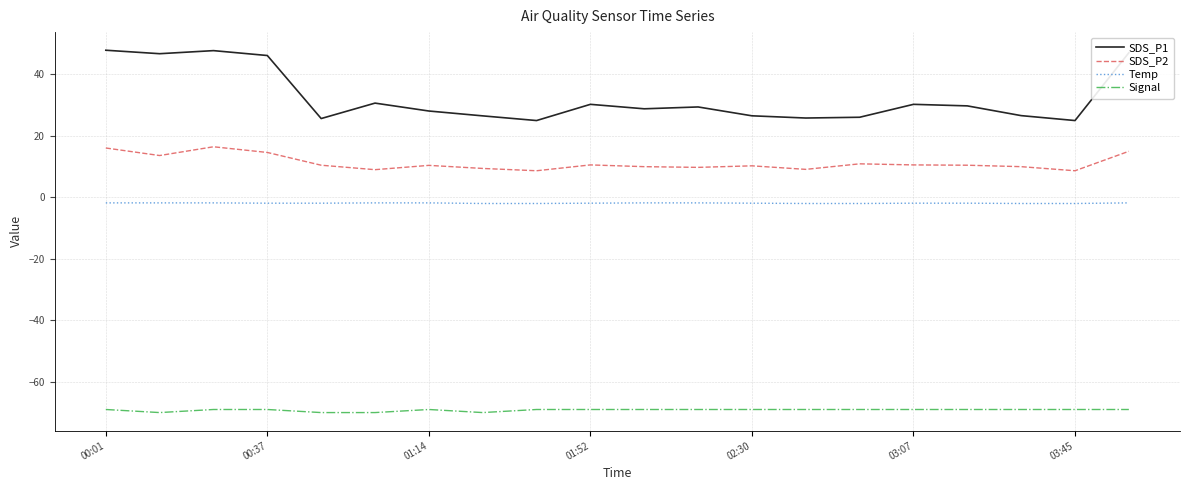

Which series has the largest total across all categories?

SDS_P1